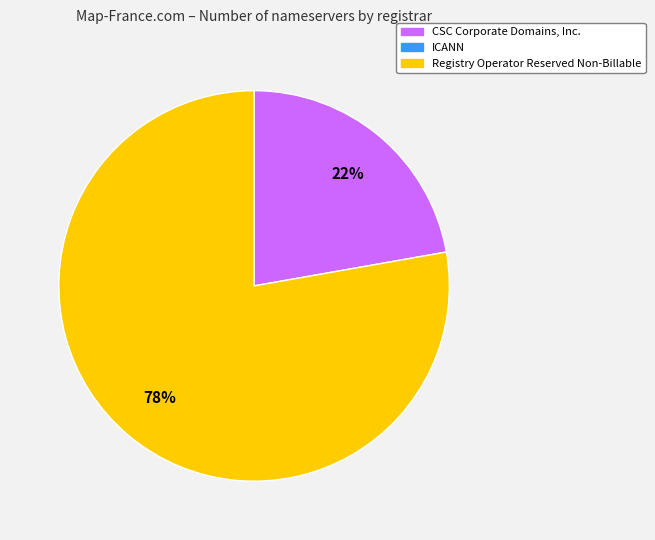

Does any single category account for the majority?

Yes